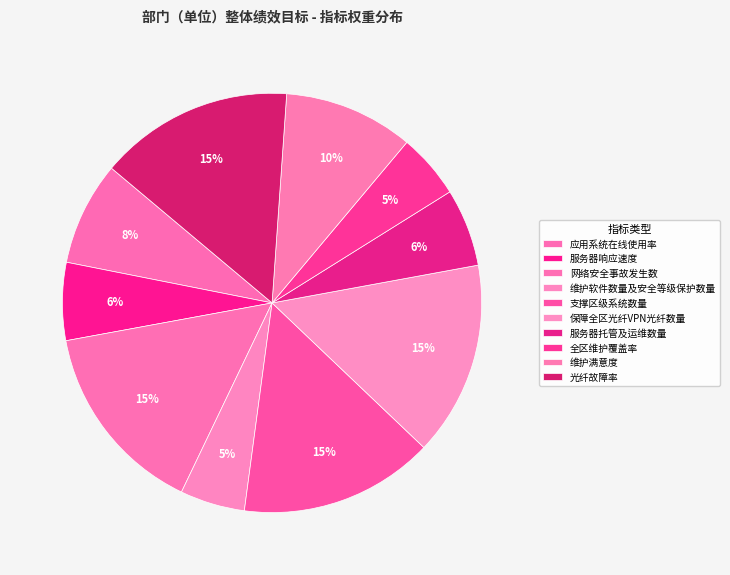

Combined, do 应用系统在线使用率 and 支撑区级系统数量 account for over 50%?

No